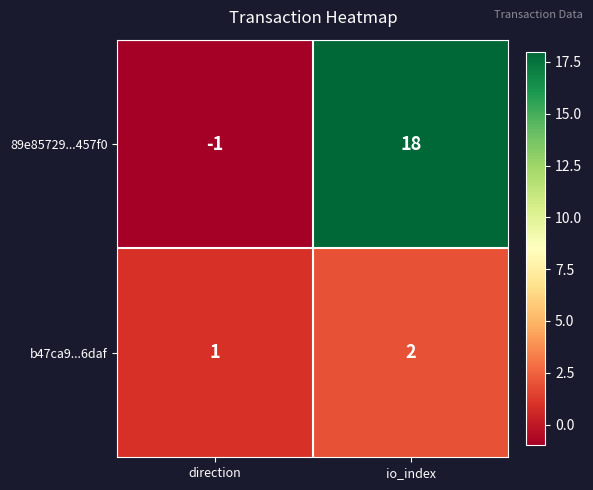

Reading left to right, what are all the values shown in this chart?

89e85729...457f0: direction=-1	io_index=18
b47ca9...6daf: direction=1	io_index=2